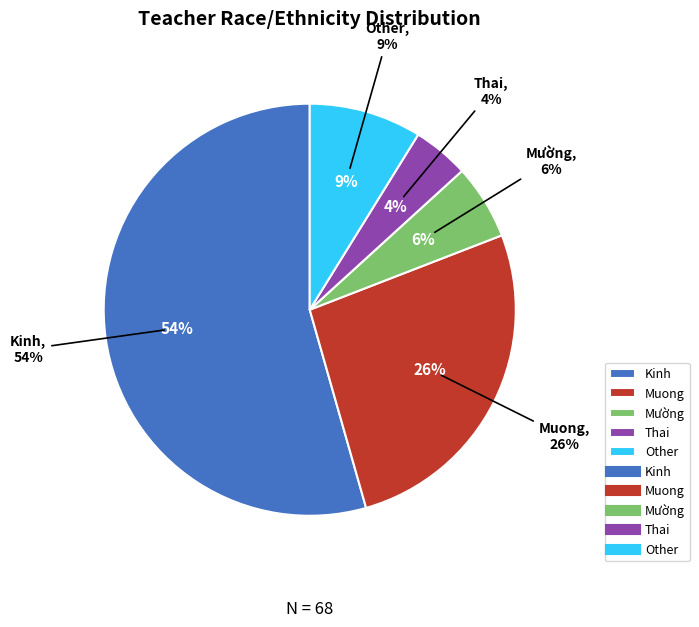

How many slices are in this pie chart?

5